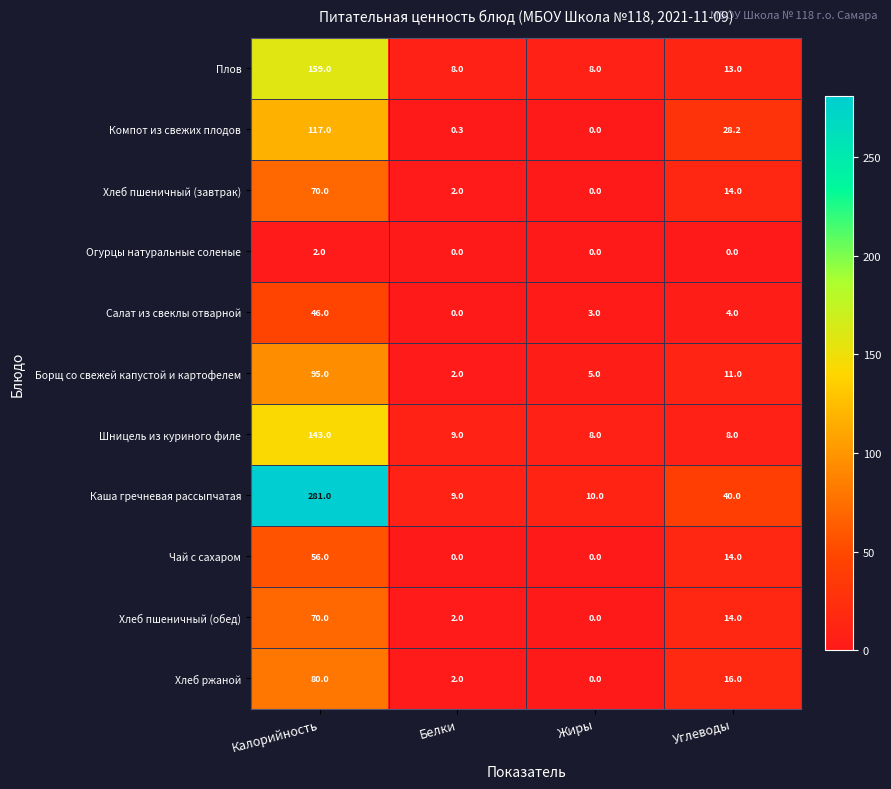

What is the difference between the highest and lowest values at Калорийность?

279.0